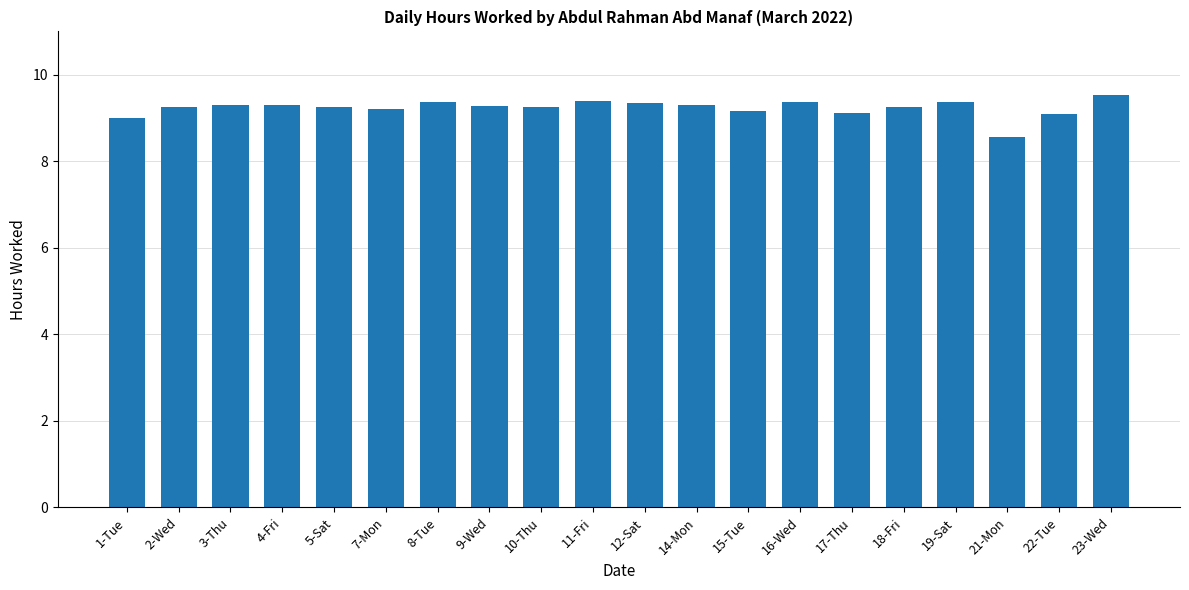

What is the label of the 20th bar from the right?

1-Tue